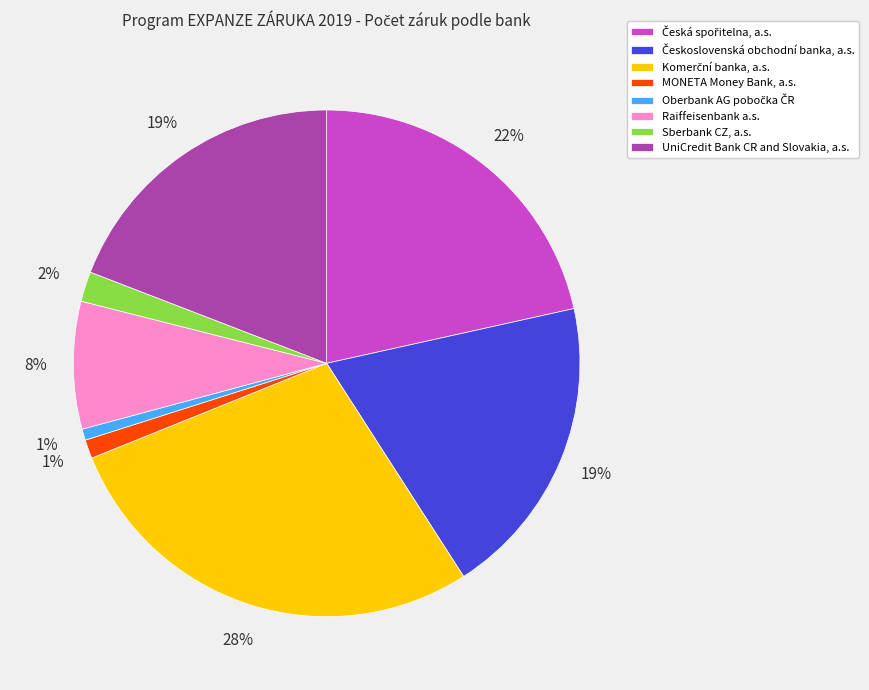

True or false: Sberbank CZ, a.s. accounts for 7% of the total.

False